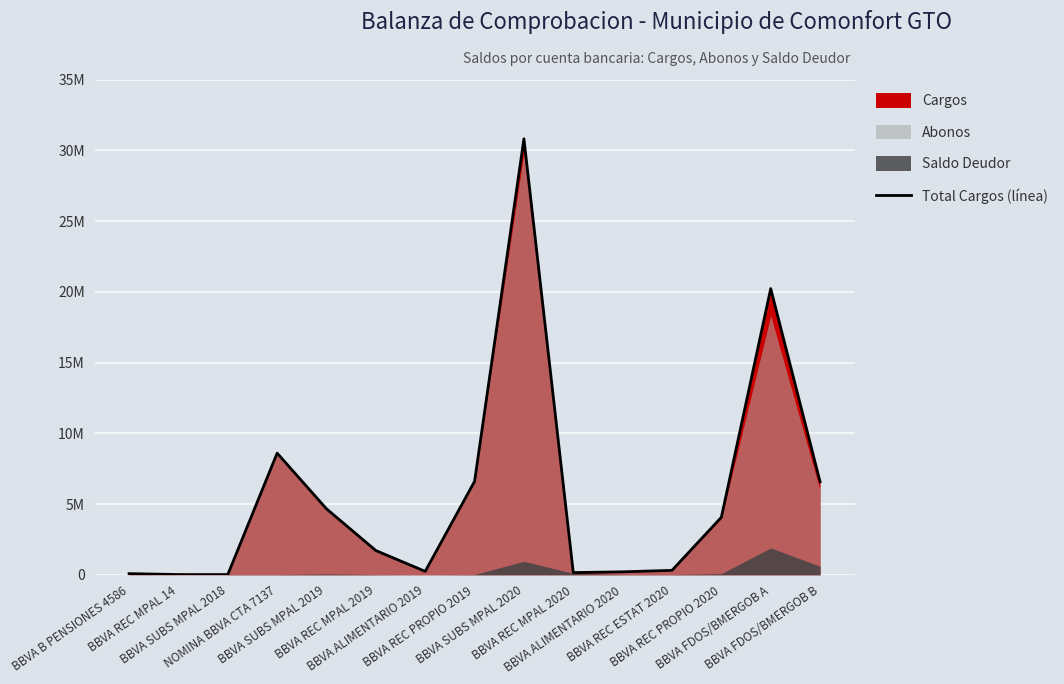

Is it true that the value at BBVA REC MPAL 2020 is 209525.3?

False